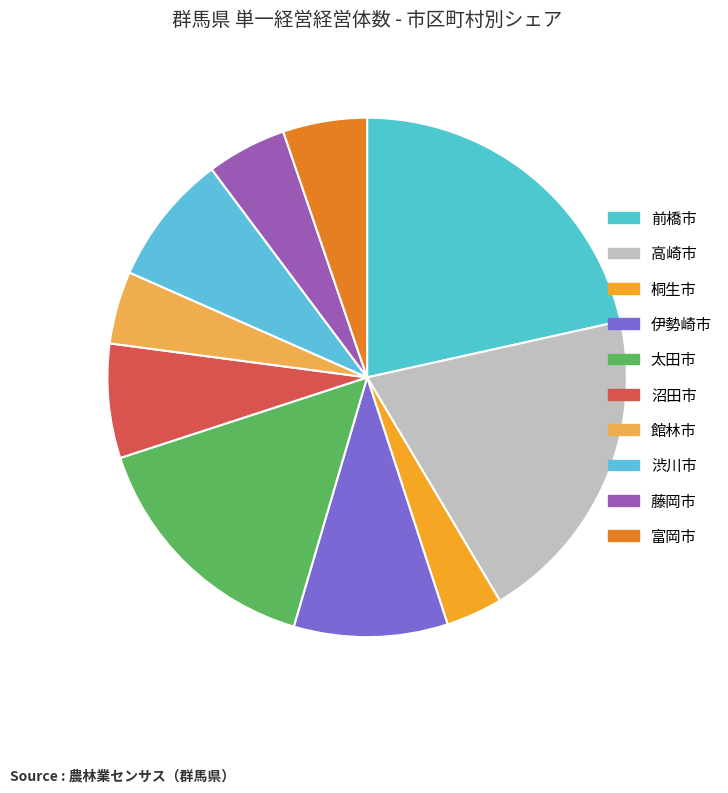

Is it true that 前橋市 is 22% of the pie?

True